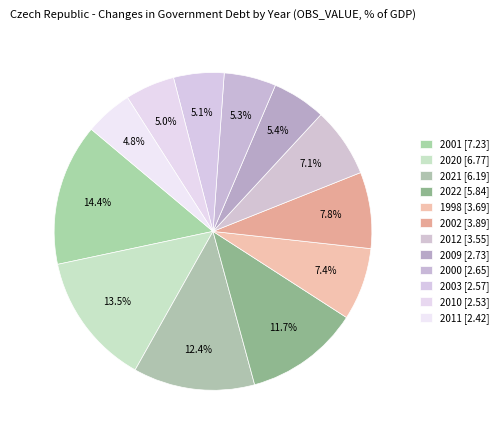

How many segments does this pie chart have?

12